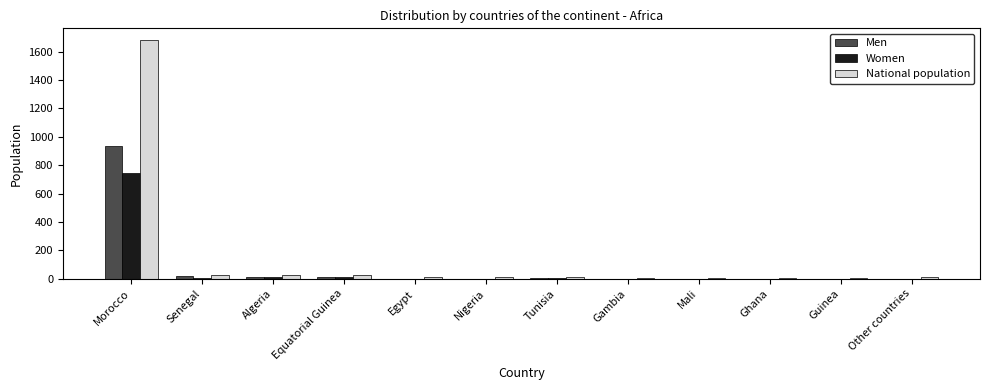

How many groups of bars are there?

12